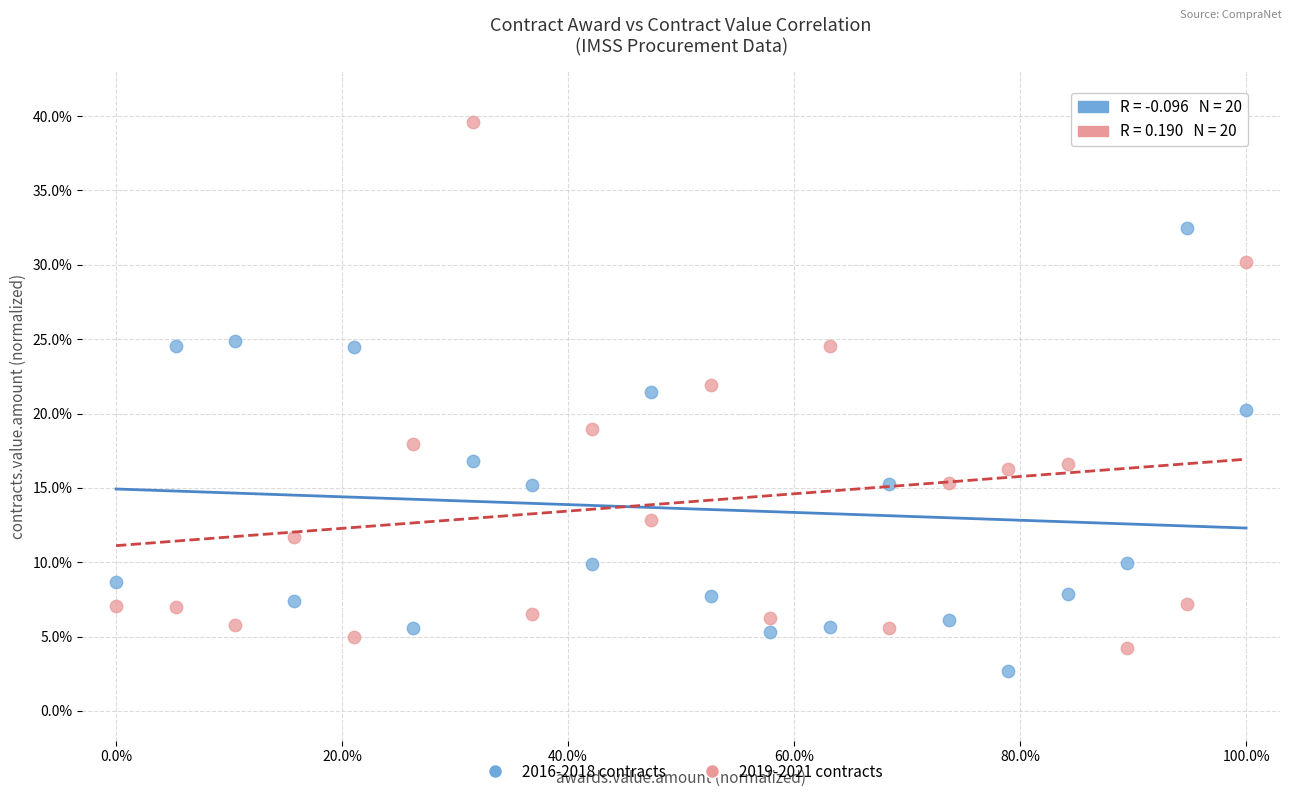

Across all data points, what is the range of Y values (max minus min)?

37.0